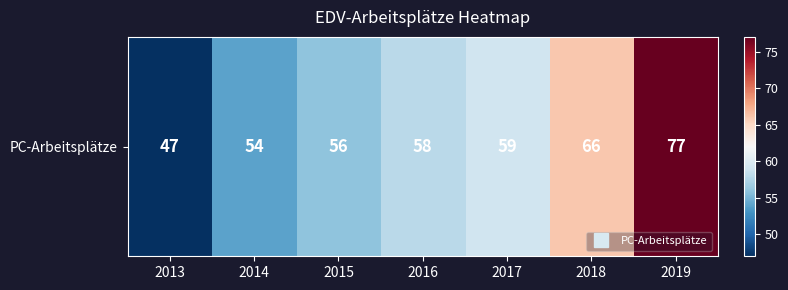

Rank the categories by value from lowest to highest.

2013, 2014, 2015, 2016, 2017, 2018, 2019